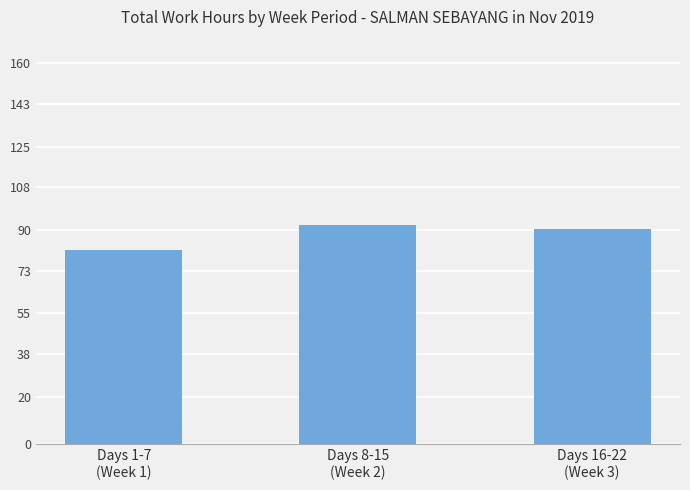

Approximately how many times larger is the value at Days 1-7
(Week 1) compared to Days 16-22
(Week 3)?

0.9